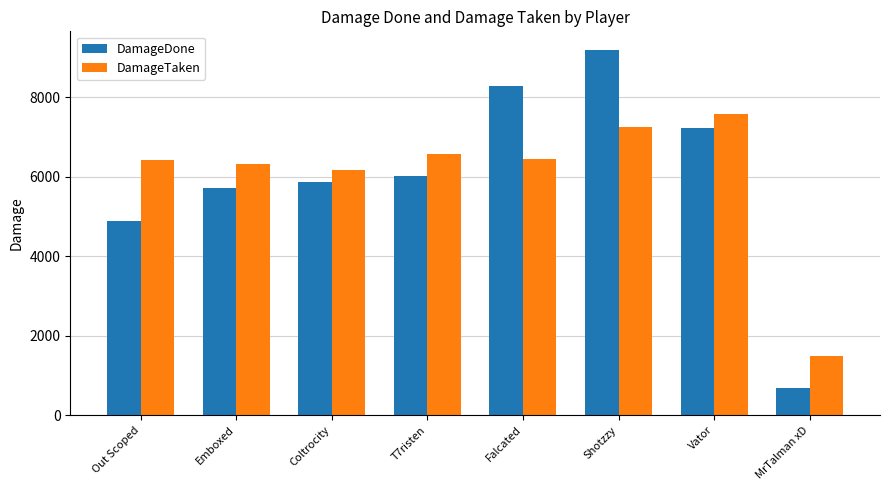

Which label corresponds to the smallest value in the chart?

MrTalman xD